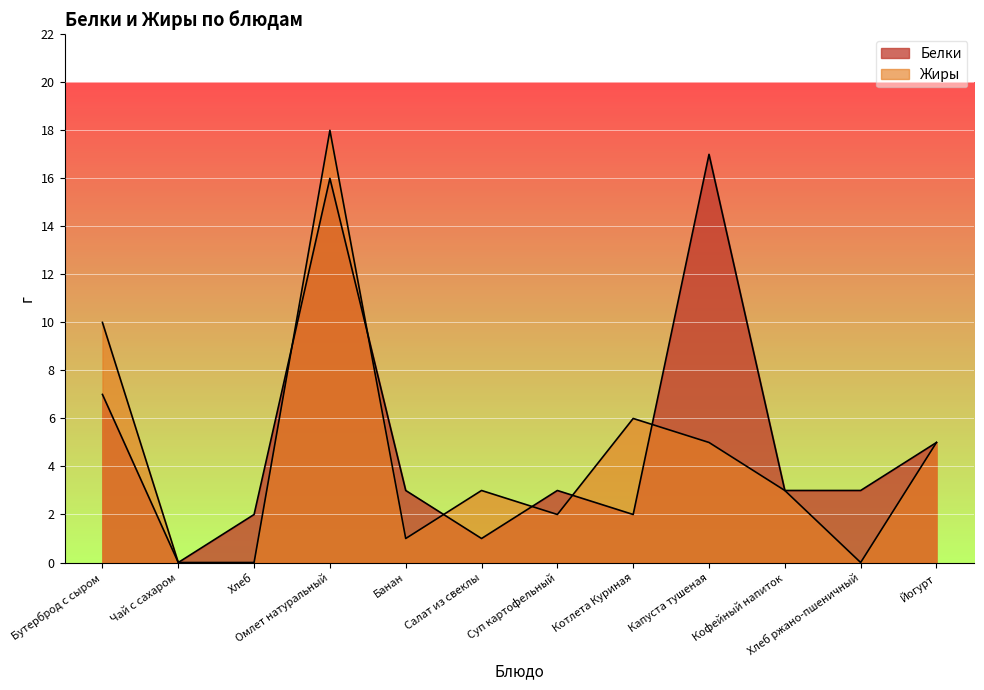

How many lines are shown in the chart?

2